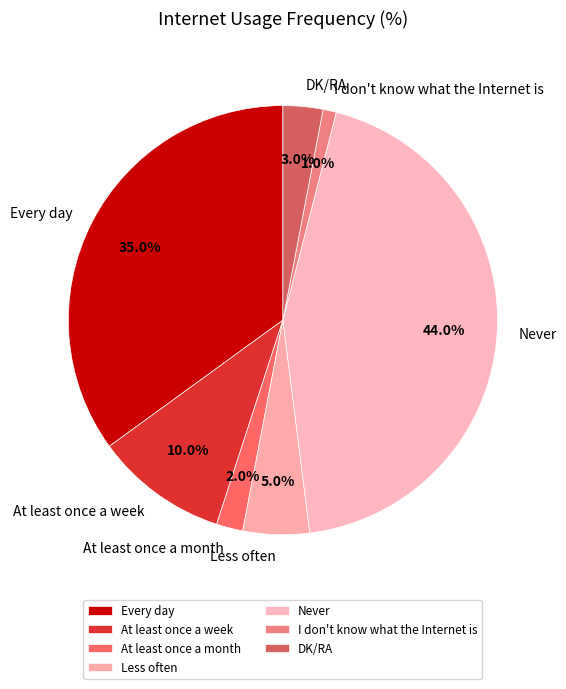

Which slice is the smallest?

I don't know what the Internet is